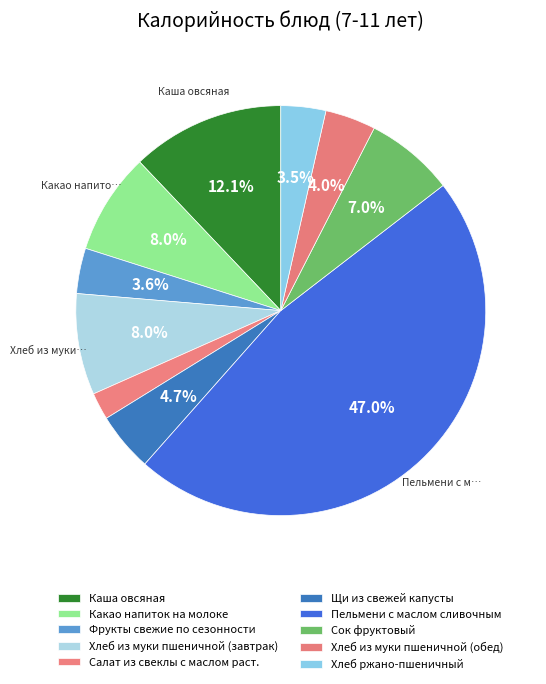

Count the number of slices in the pie.

10